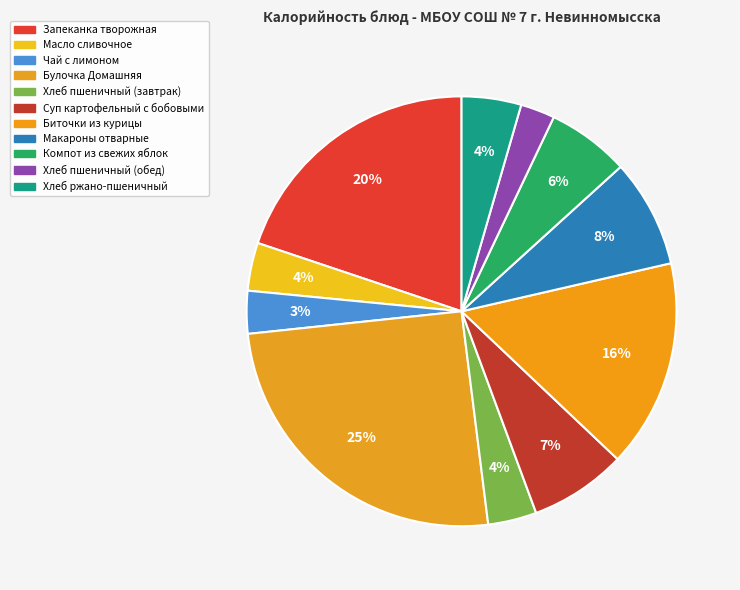

What is the smallest slice in the pie chart?

Хлеб пшеничный (обед)